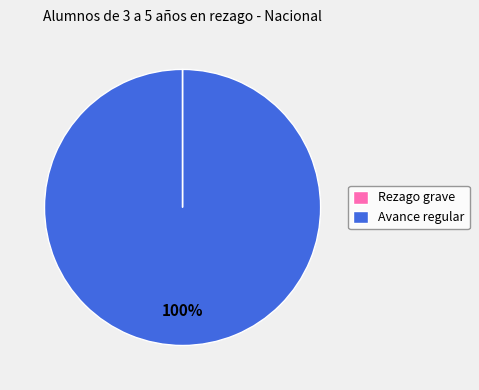

The Avance regular slice represents 100% of the pie. True or false?

True